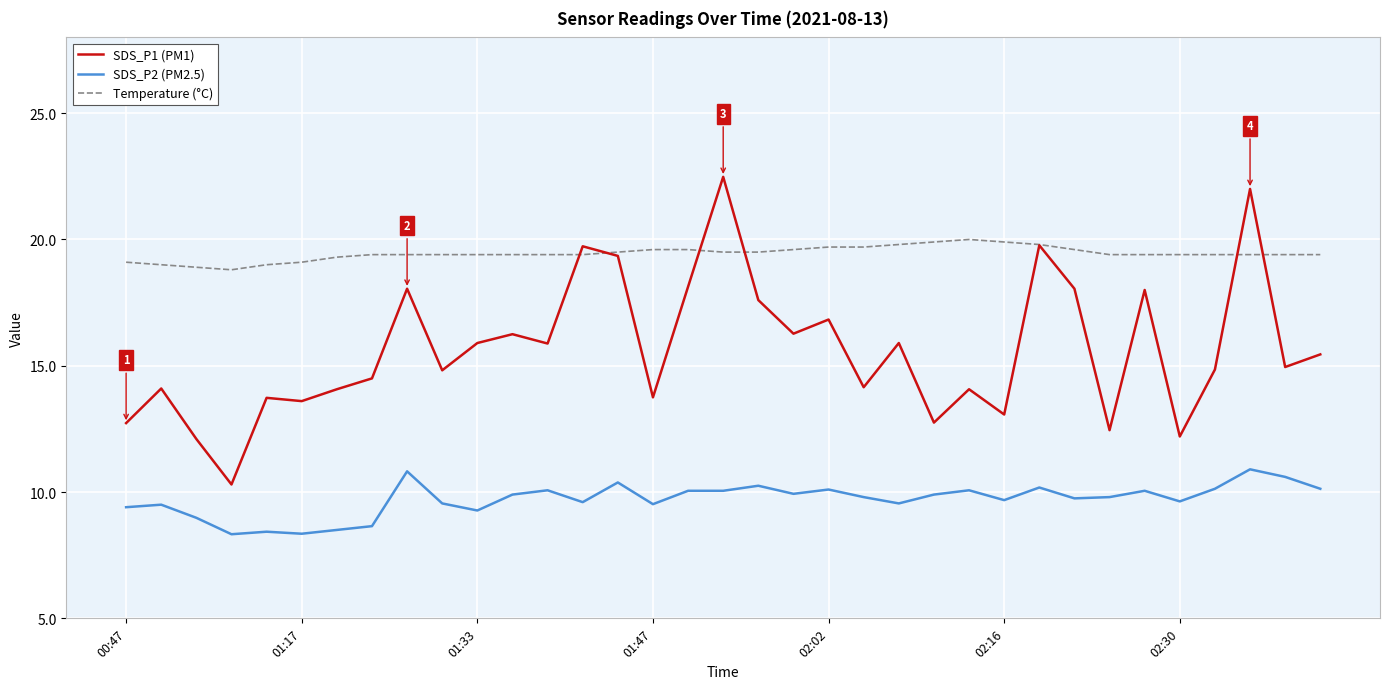

True or false: SDS_P1 (PM1) and SDS_P2 (PM2.5) cross at least once.

False